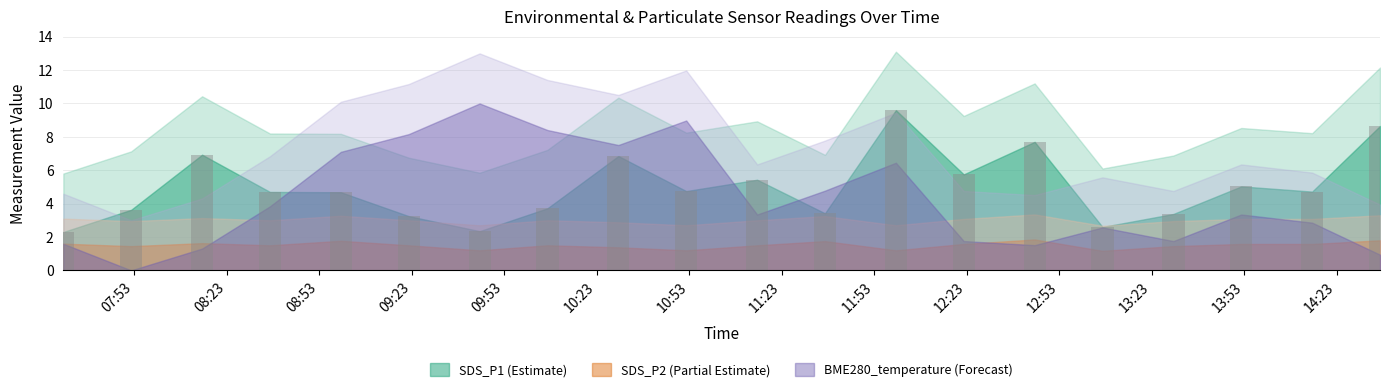

What is the maximum value shown in the chart?

9.6